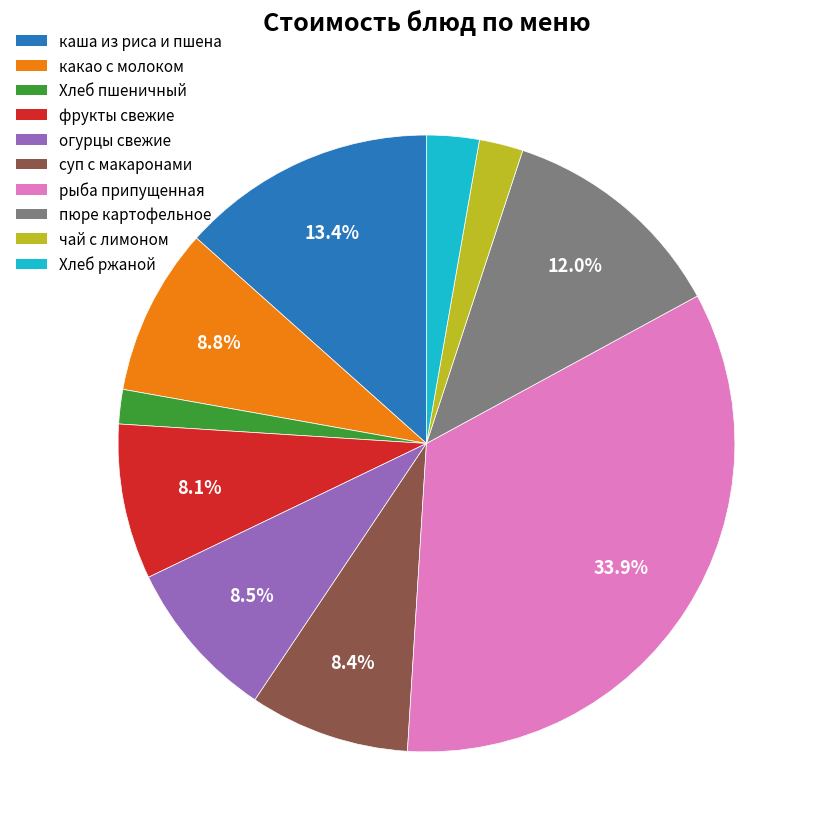

Does any single category account for the majority?

No